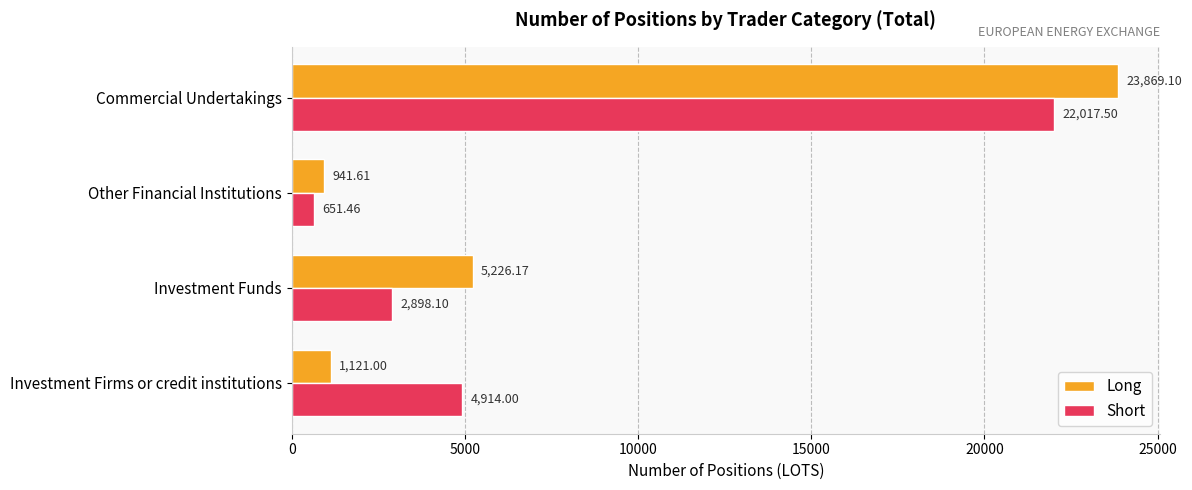

What is the spread (max minus min) of values at Investment Firms or credit institutions?

3793.0